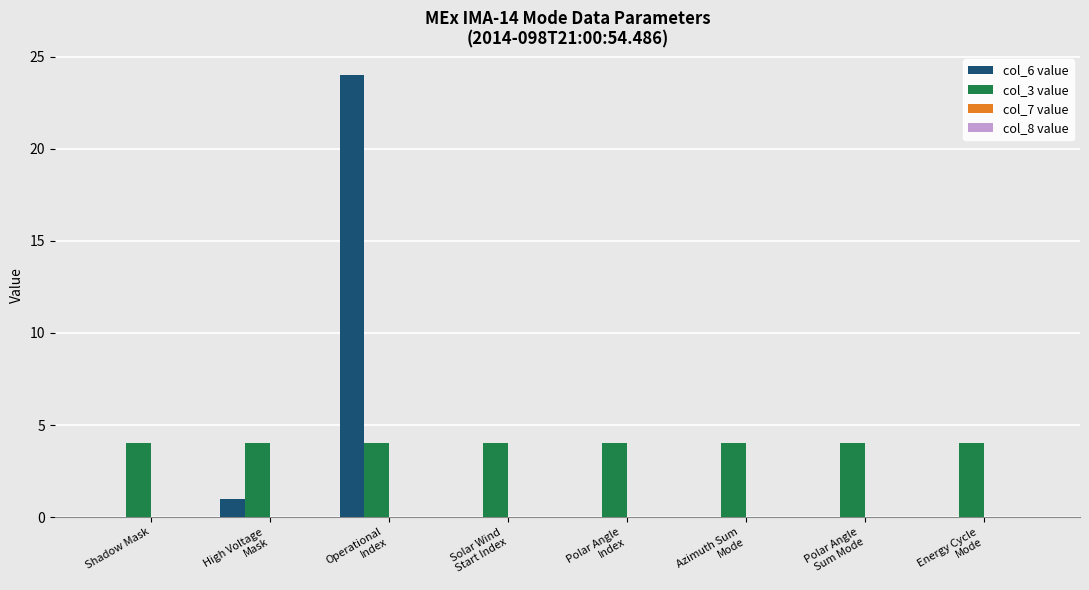

The col_6 value series shows 0 at Shadow Mask. True or false?

True